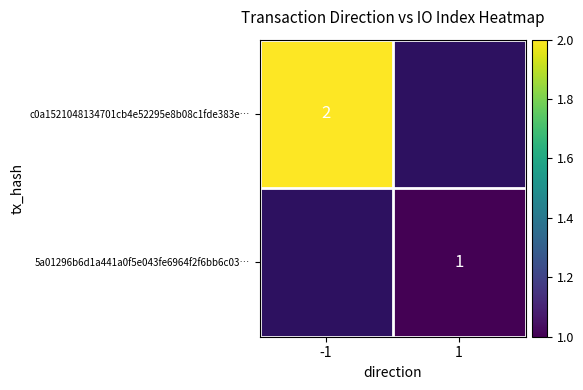

True or false: c0a1521048134701cb4e52295e8b08c1fde383e… has a value of 2 at -1.

True